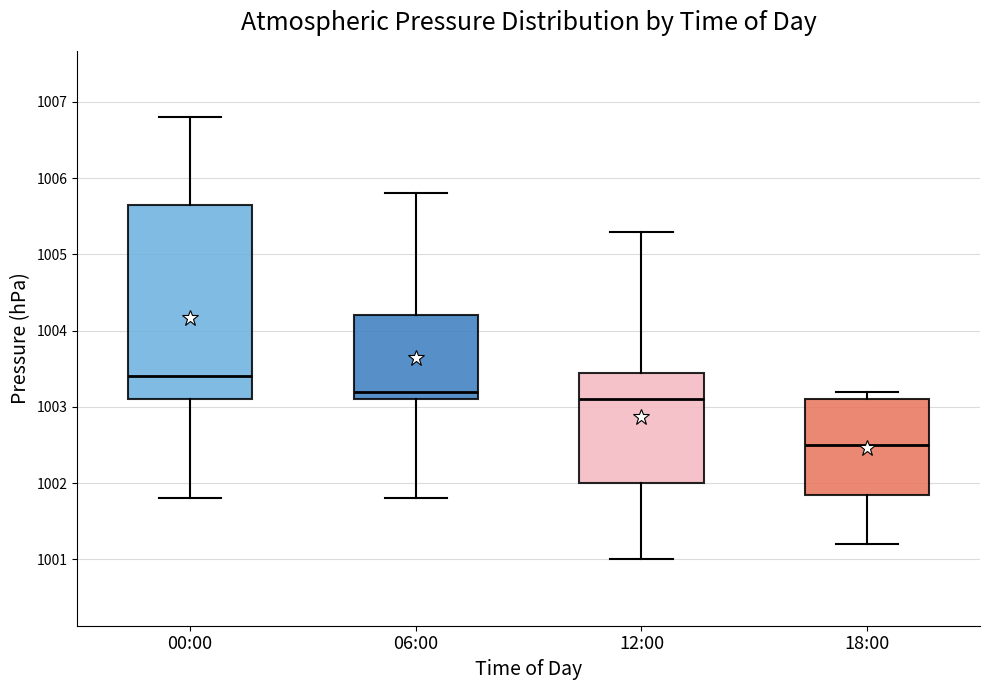

Which box has the highest median line?

00:00